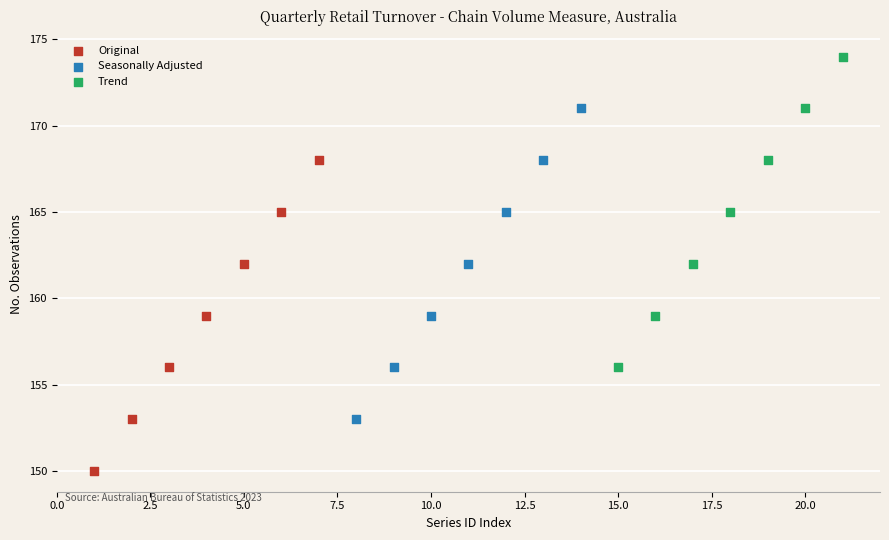

Which series reaches the minimum Y coordinate?

Original